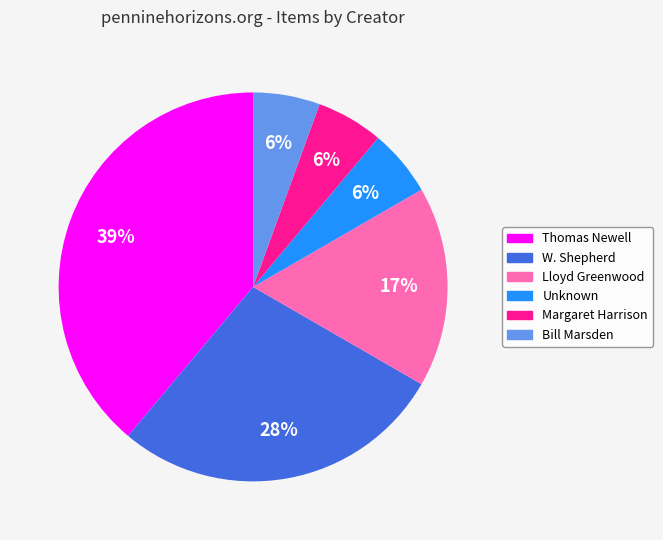

Is it true that Lloyd Greenwood is 6% of the pie?

False